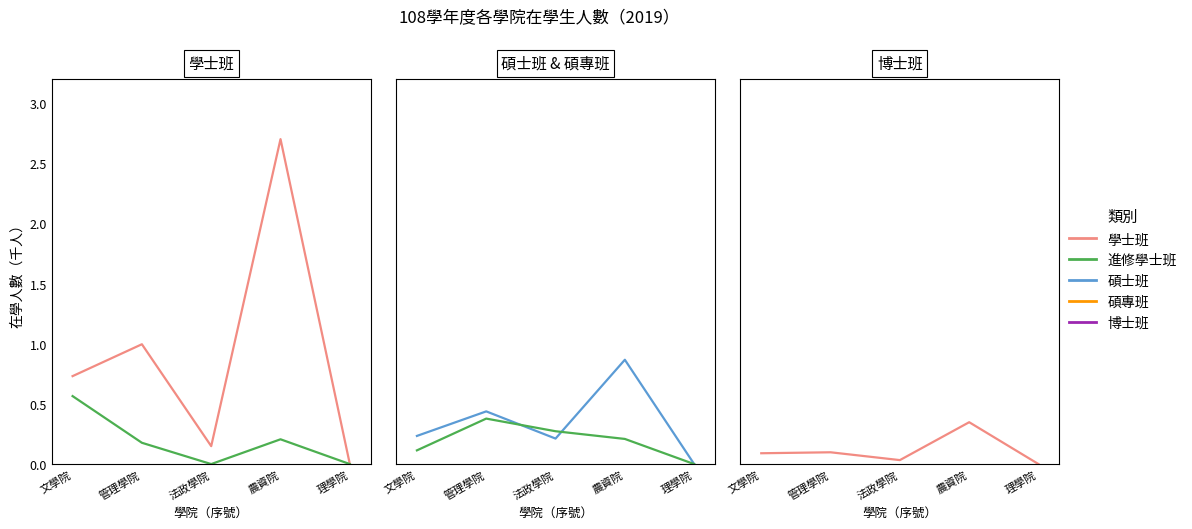

Is it true that 學士班 equals 1.7 at 理學院?

False